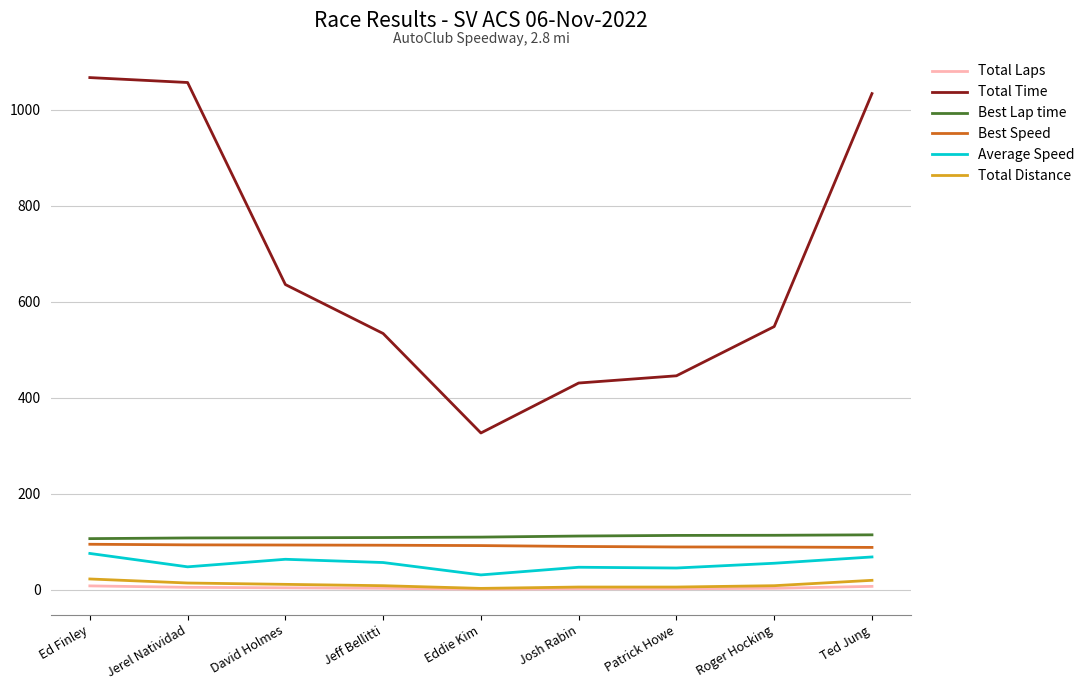

How many values in the Best Speed series exceed 91?

5